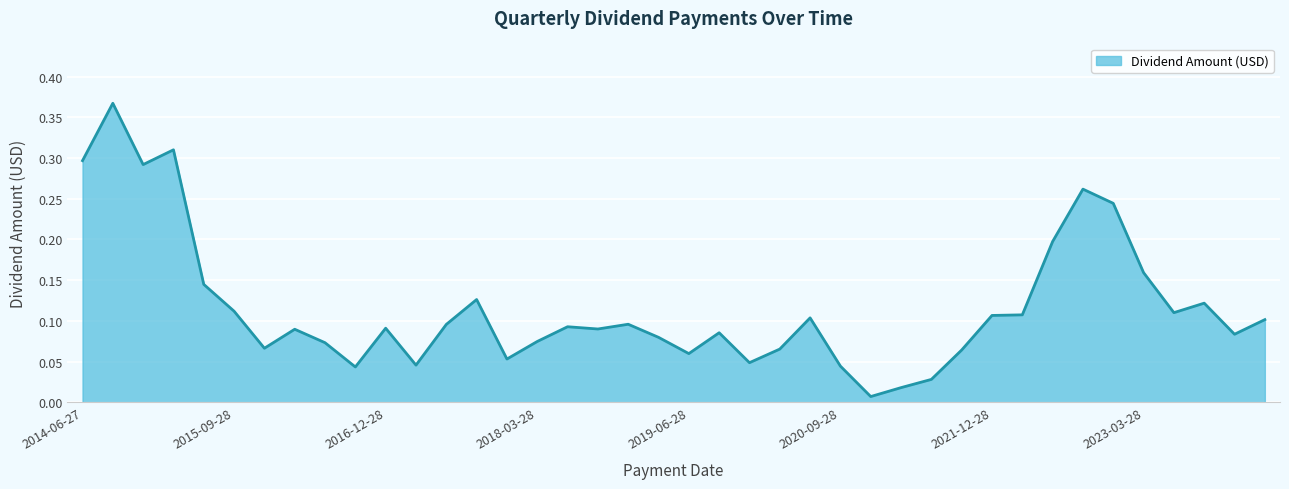

List the labels in order of value, largest first.

2014-09-26, 2015-03-27, 2014-06-27, 2014-12-26, 2022-09-28, 2022-12-28, 2022-06-28, 2023-03-28, 2015-06-26, 2017-09-28, 2023-09-28, 2015-09-28, 2023-06-28, 2022-03-28, 2021-12-28, 2020-06-29, 2024-03-28, 2018-12-28, 2017-06-28, 2018-06-28, 2016-12-28, 2018-09-28, 2016-03-28, 2019-09-30, 2023-12-28, 2019-03-28, 2018-03-28, 2016-06-28, 2015-12-28, 2020-03-30, 2021-09-28, 2019-06-28, 2017-12-28, 2019-12-30, 2017-03-28, 2020-09-28, 2016-09-28, 2021-06-28, 2021-03-29, 2020-12-28